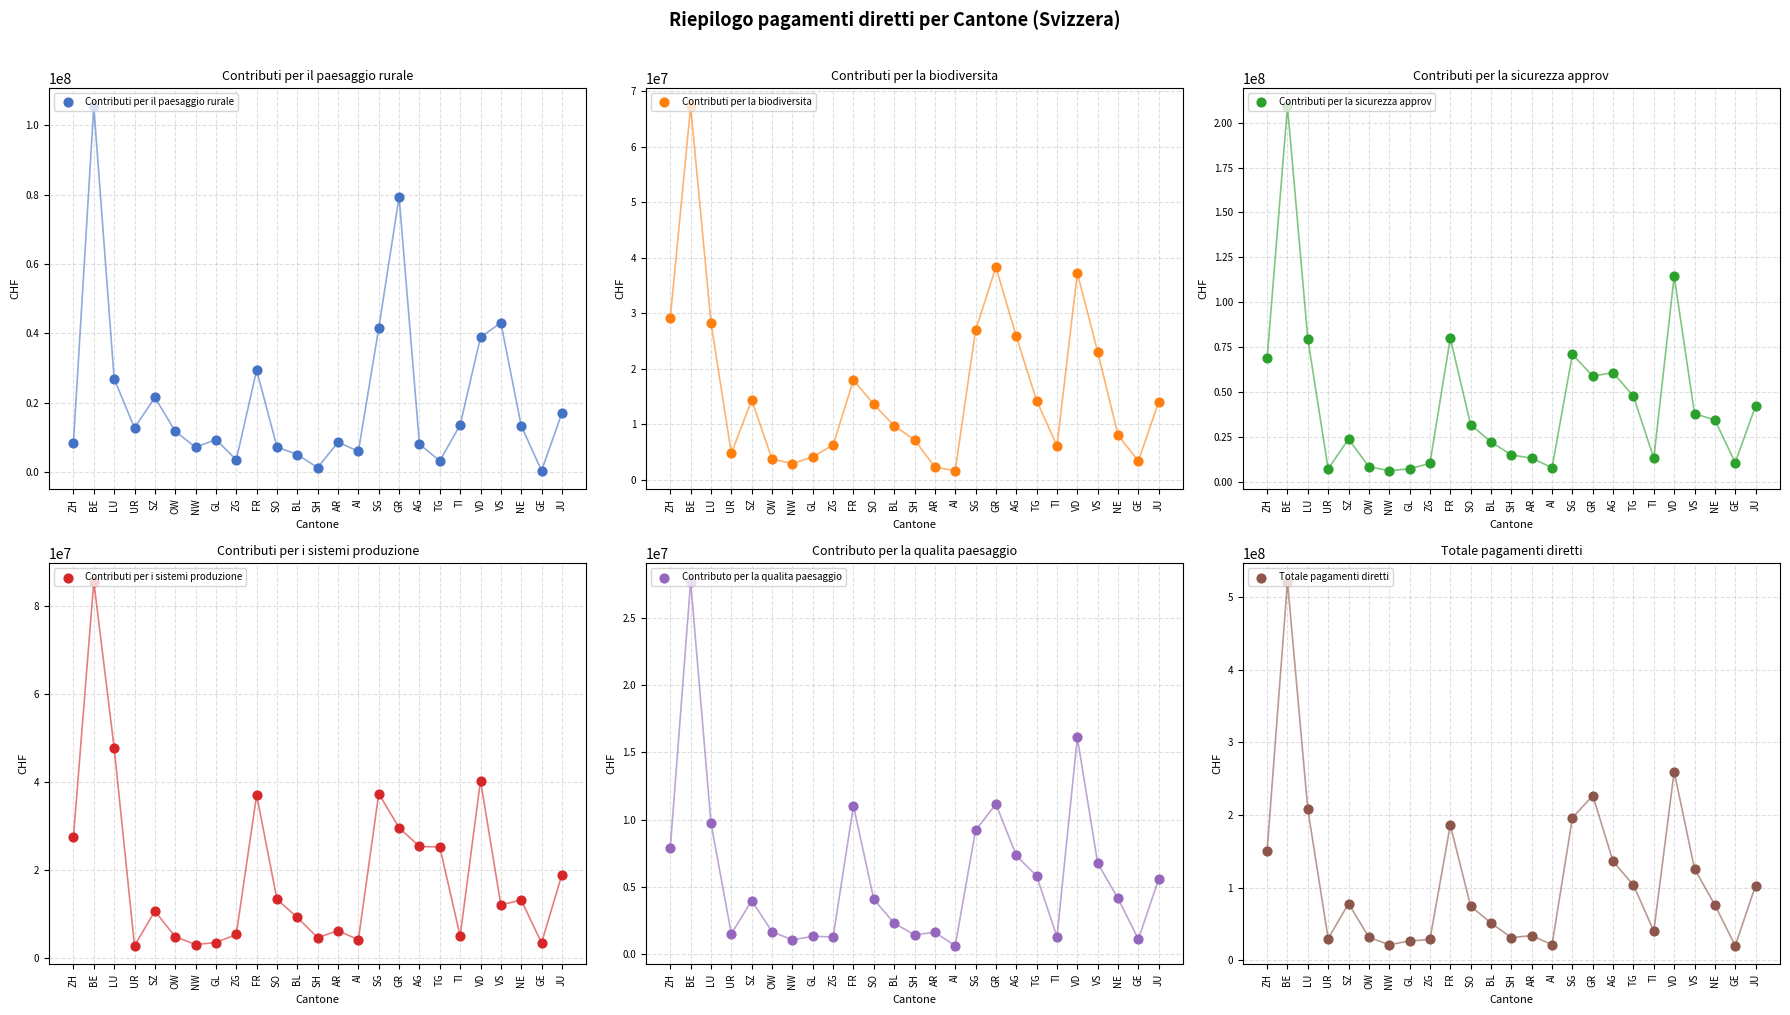

Is the value of Contributi per il paesaggio rurale at FR greater than the value of Contributo per la qualita paesaggio at NW?

Yes